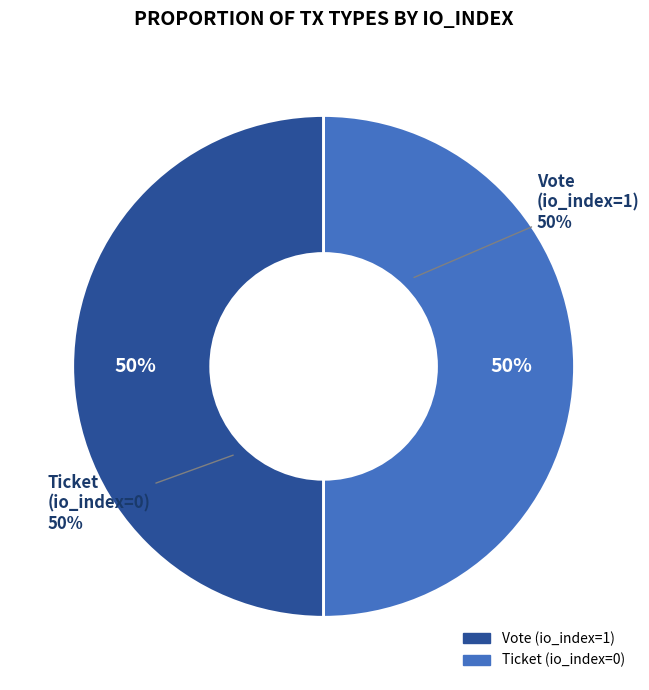

Which category has the smallest portion of the pie?

Ticket (io_index=0)